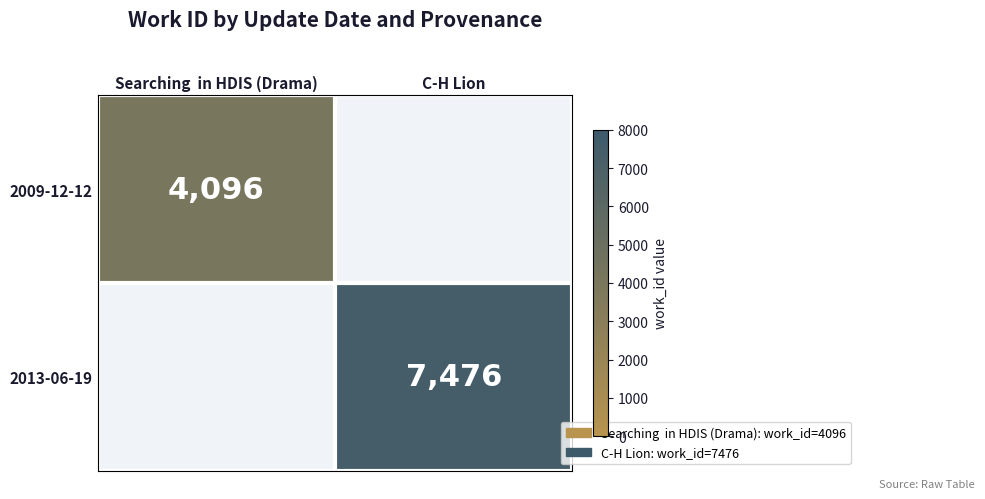

True or false: 2013-06-19 has a value of 7476 at C-H Lion.

True